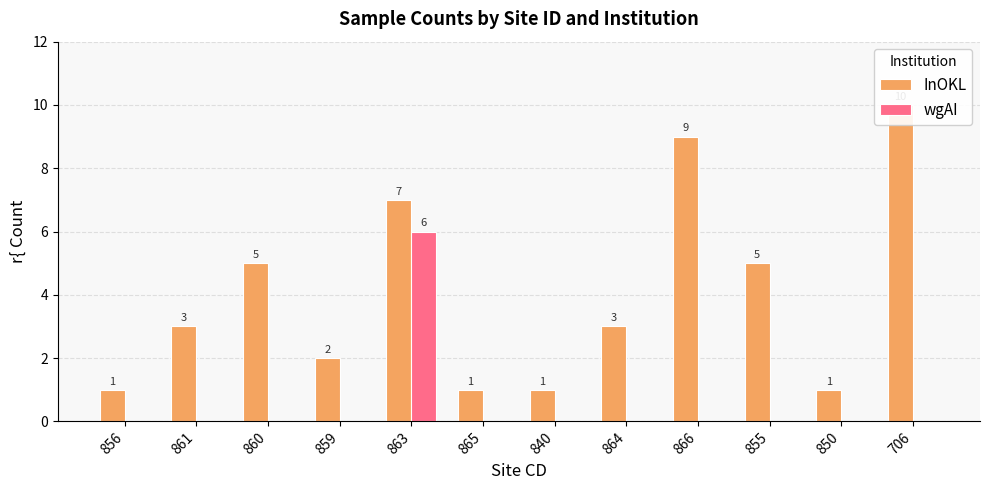

Rank the series by their average value, from highest to lowest.

InOKL, wgAI